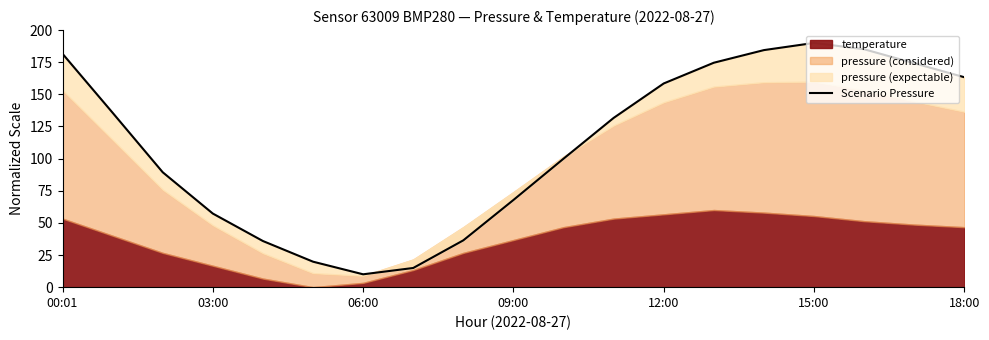

What is the change in value from 17 to 18?

-10.9